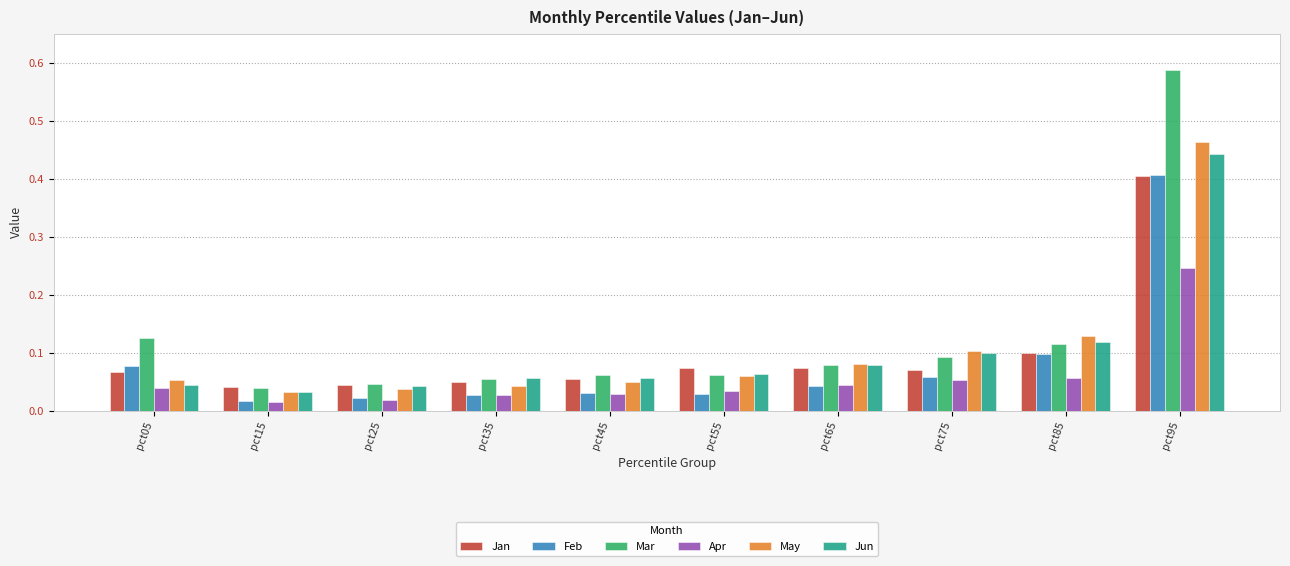

What is the sum of all May values?

1.0